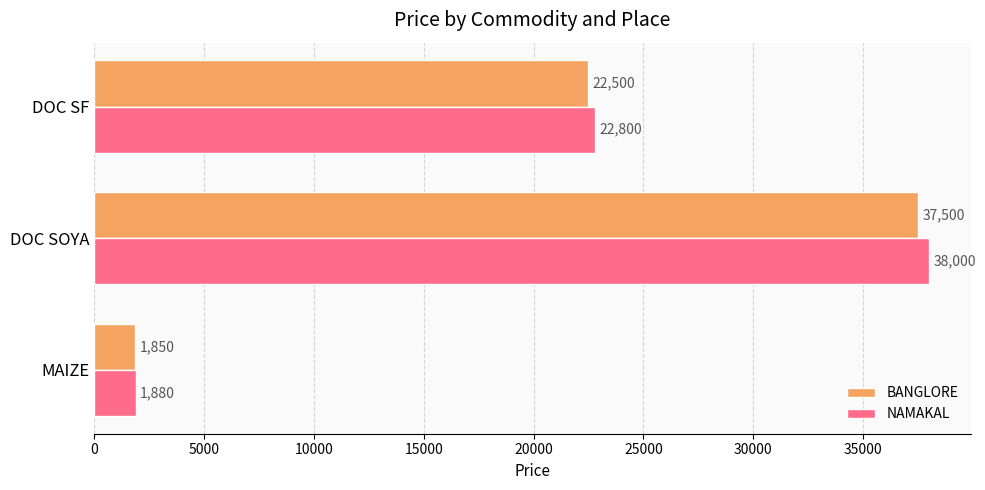

Which series changed the most between MAIZE and DOC SF?

NAMAKAL